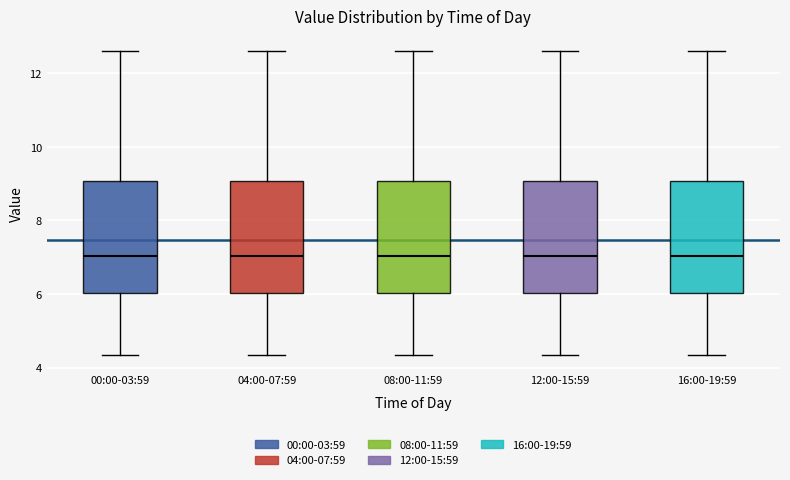

Reading left to right, transcribe this box plot: for each box, give where its median line is, the range the box spans, and where its two whiskers end, as read against the y-axis. The values are not printed on the chart, so give them approximately, as read against the axis.

00:00-03:59: median 7.0, box 6.0 to 9.0, whiskers 4.4 to 12.6
04:00-07:59: median 7.0, box 6.0 to 9.0, whiskers 4.4 to 12.6
08:00-11:59: median 7.0, box 6.0 to 9.0, whiskers 4.4 to 12.6
12:00-15:59: median 7.0, box 6.0 to 9.0, whiskers 4.4 to 12.6
16:00-19:59: median 7.0, box 6.0 to 9.0, whiskers 4.4 to 12.6